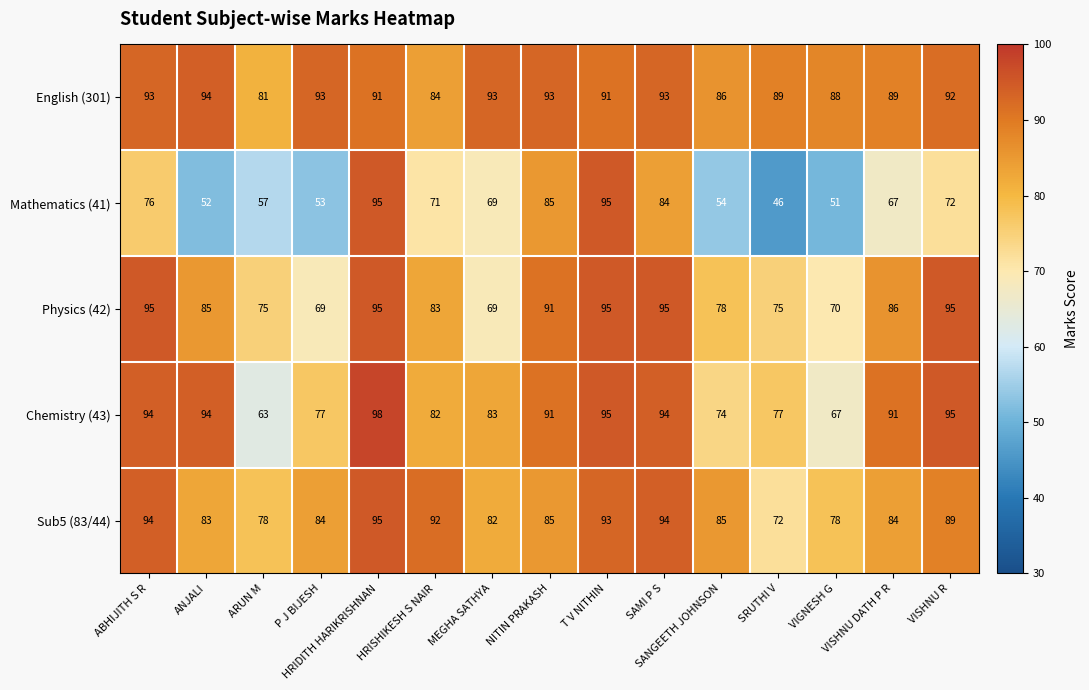

What is the greatest value displayed?

98